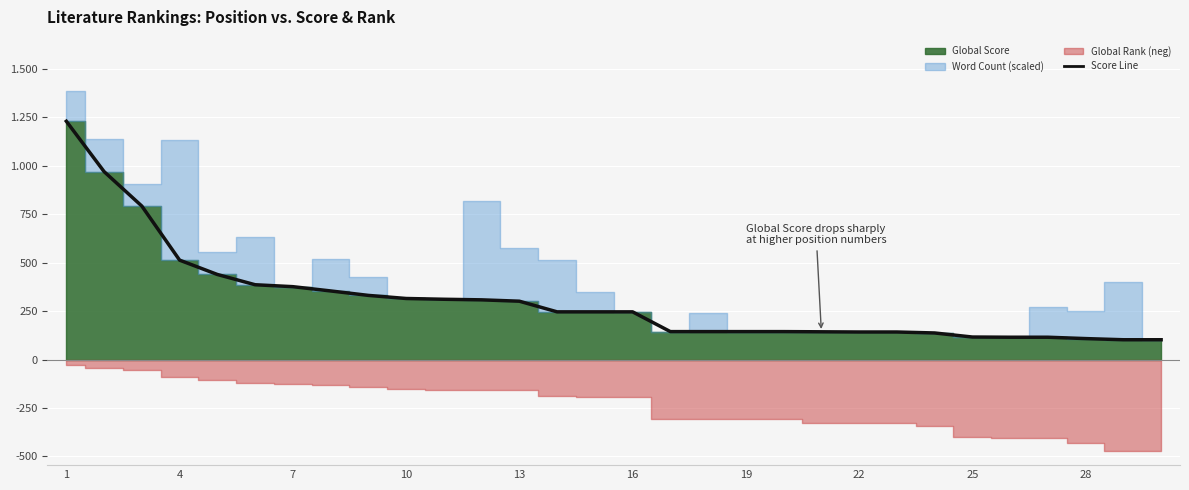

At which category does the chart reach its peak across all series?

1